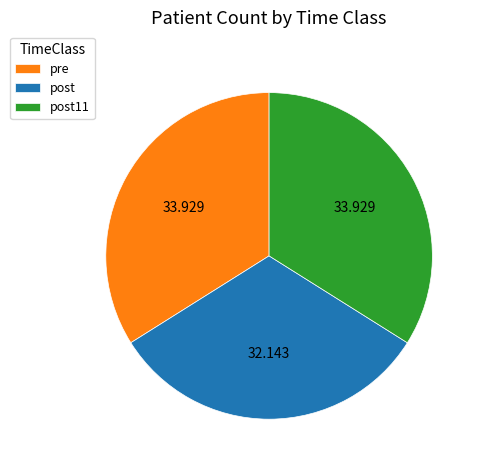

Which category has the smallest portion of the pie?

post